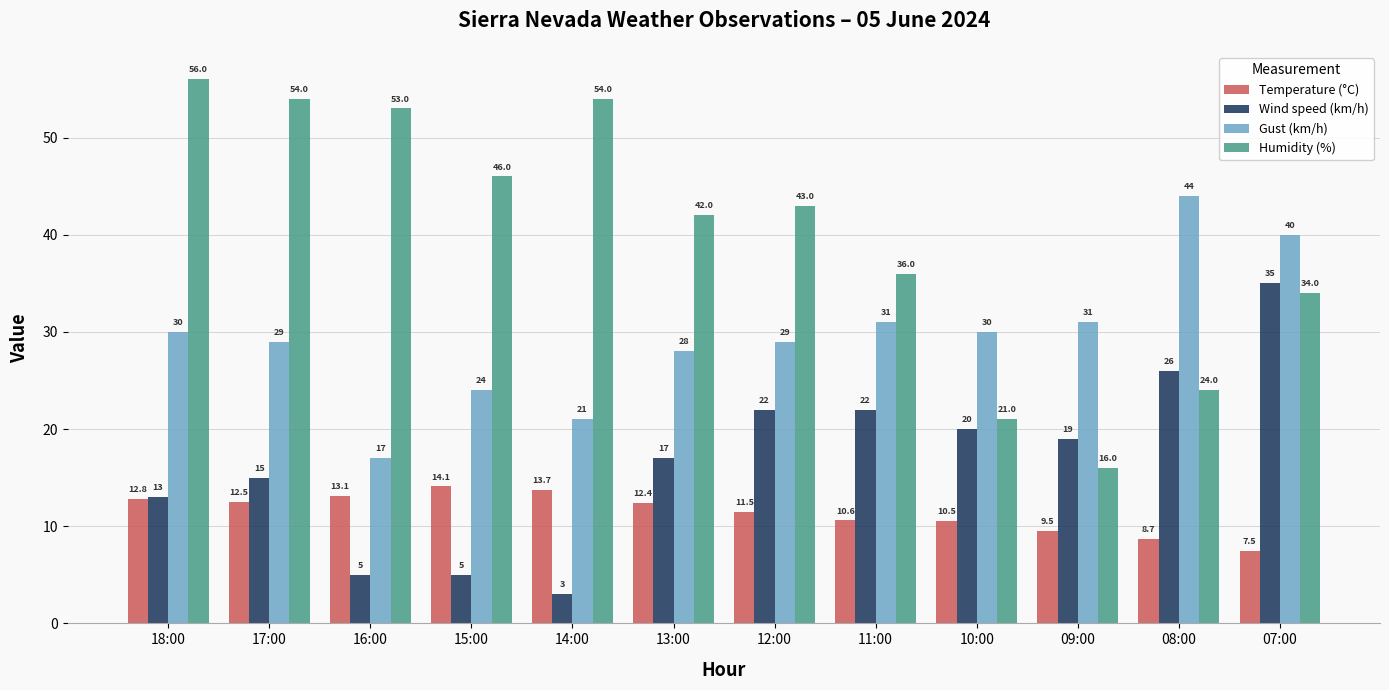

What is the value of the Gust (km/h) bar at the 12th from the left?

40.0